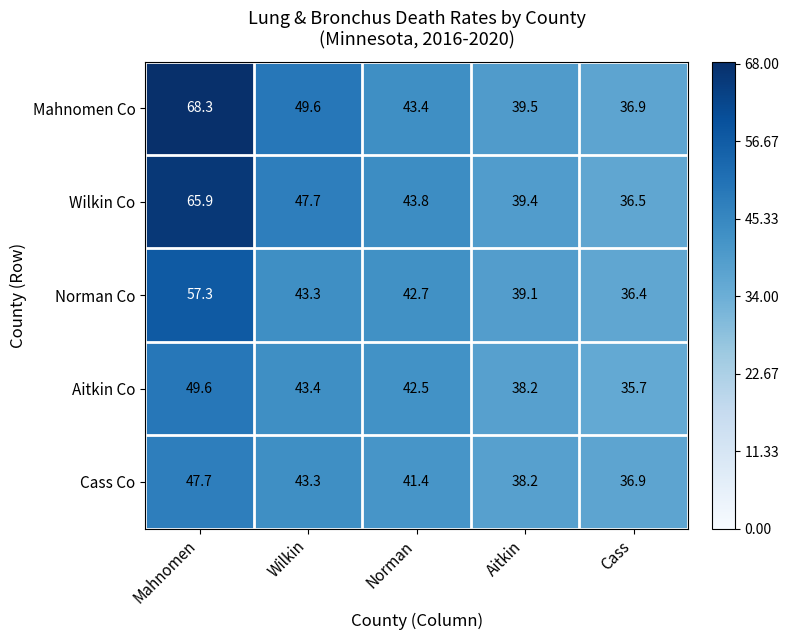

Reading left to right, extract all data points from this chart.

Mahnomen Co: 68.3	49.6	43.4	39.5	36.9
Wilkin Co: 65.9	47.7	43.8	39.4	36.5
Norman Co: 57.3	43.3	42.7	39.1	36.4
Aitkin Co: 49.6	43.4	42.5	38.2	35.7
Cass Co: 47.7	43.3	41.4	38.2	36.9